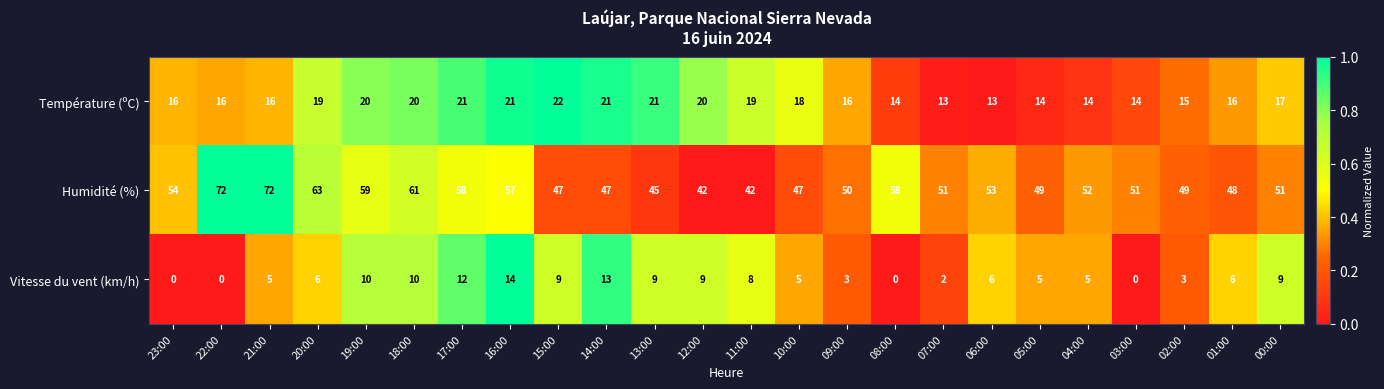

At how many categories does at least one series exceed 0?

24